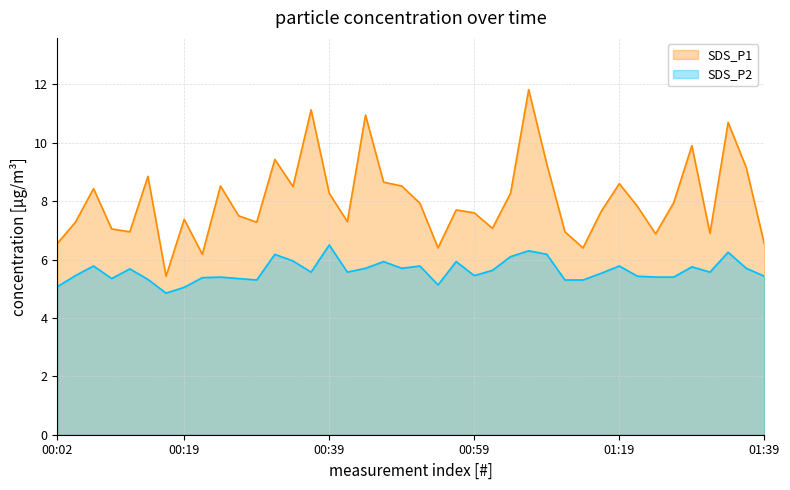

The SDS_P2 series shows 1.6 at 01:29. True or false?

False